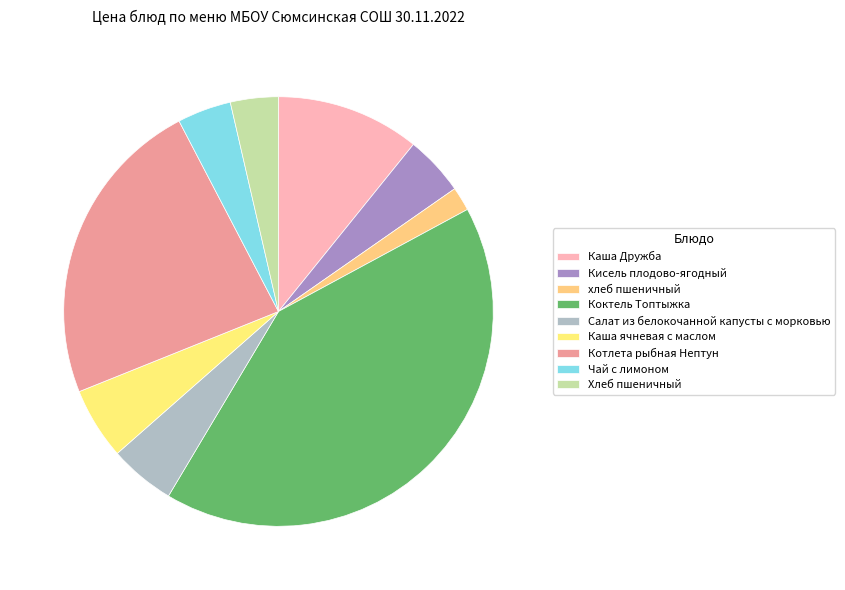

What is the ratio of the value at Каша ячневая с маслом to the value at Каша Дружба?

0.5